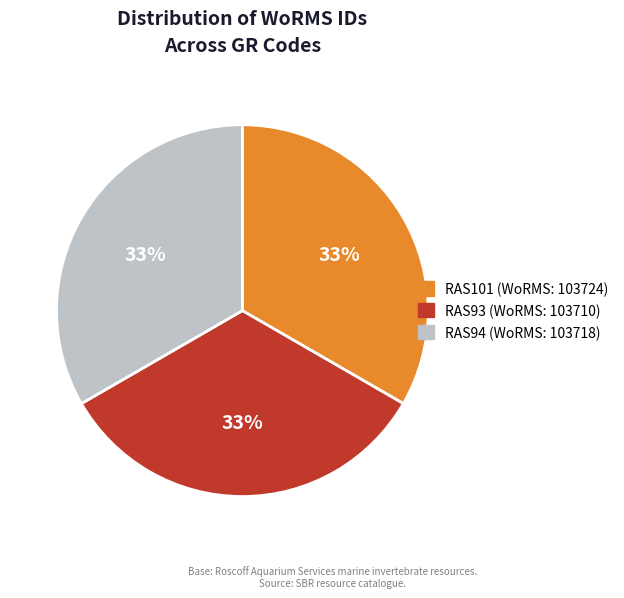

Is it true that RAS93 is 33% of the pie?

True